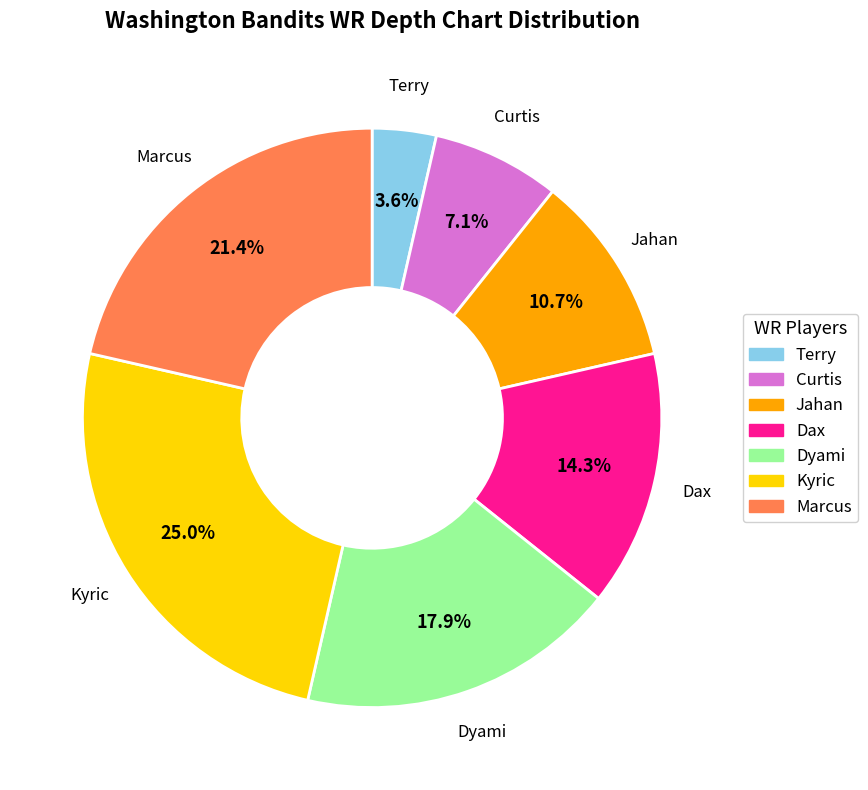

True or false: Curtis accounts for 1% of the total.

False